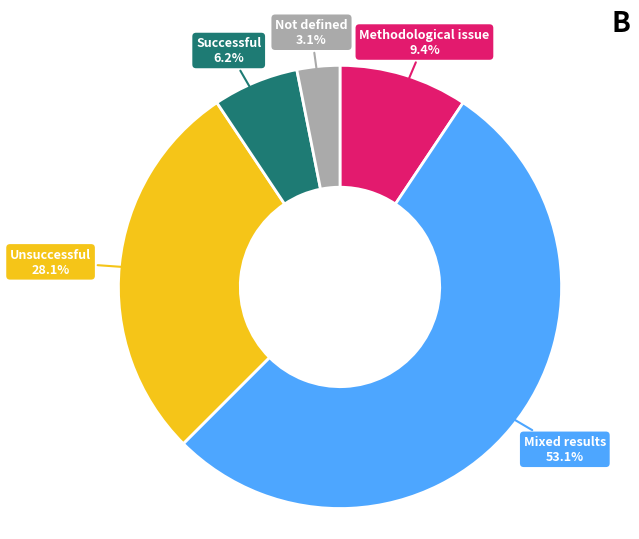

Is there a majority slice in this chart?

Yes